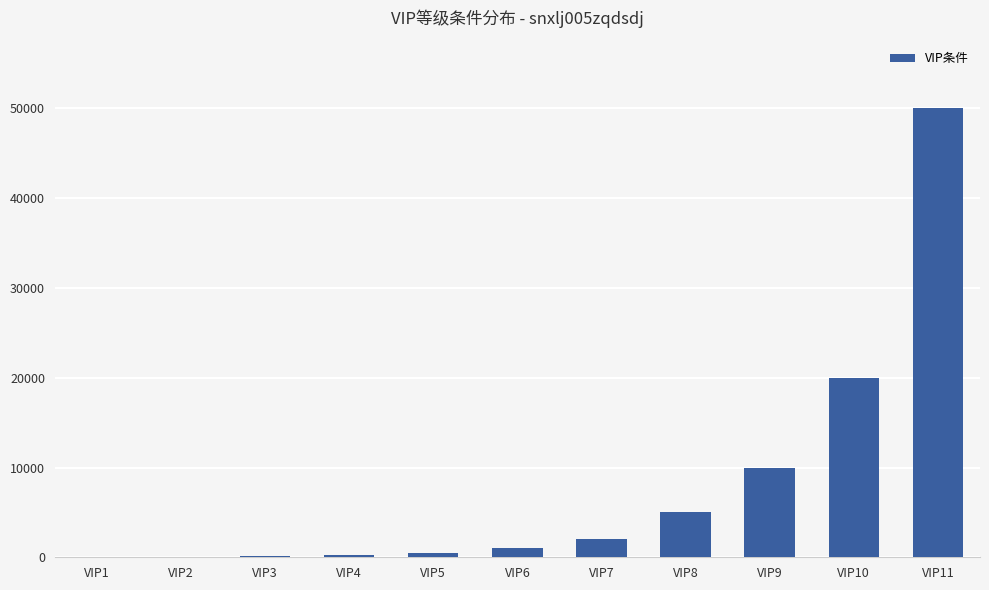

What is the greatest value displayed?

50000